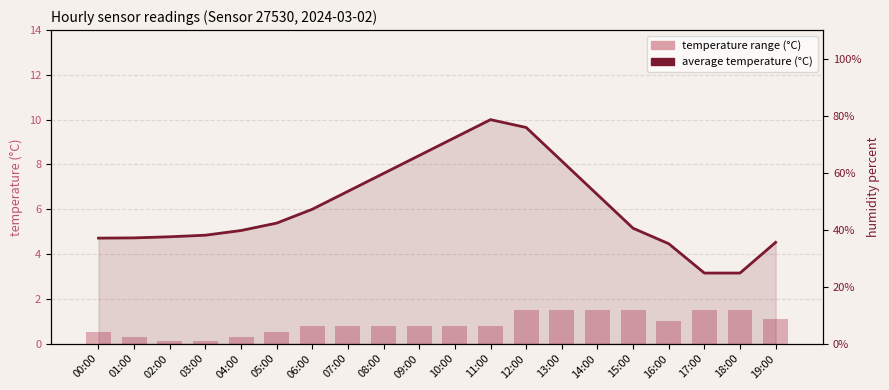

Reading left to right, list all the values displayed in this chart.

temperature: 00:00=4.7	01:00=4.7	02:00=4.8	03:00=4.8	04:00=5.0	05:00=5.4	06:00=6.0	07:00=6.8	08:00=7.6	09:00=8.4	10:00=9.2	11:00=10.0	12:00=9.7	13:00=8.2	14:00=6.7	15:00=5.2	16:00=4.5	17:00=3.1	18:00=3.1	19:00=4.5
temperature range: 00:00=0.5	01:00=0.3	02:00=0.1	03:00=0.1	04:00=0.3	05:00=0.5	06:00=0.8	07:00=0.8	08:00=0.8	09:00=0.8	10:00=0.8	11:00=0.8	12:00=1.5	13:00=1.5	14:00=1.5	15:00=1.5	16:00=1.0	17:00=1.5	18:00=1.5	19:00=1.1